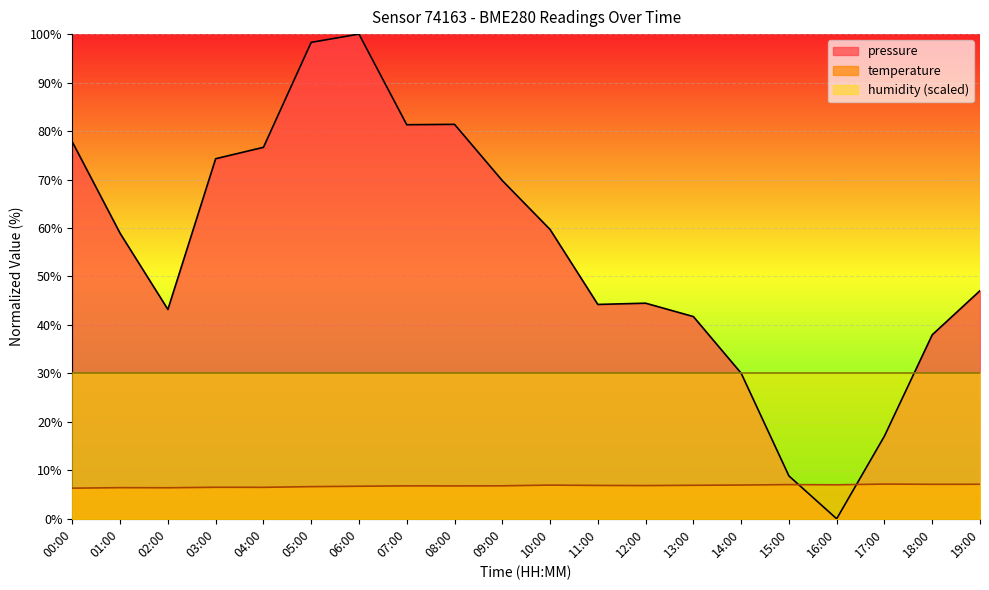

Which category has the highest value in the pressure series?

06:00